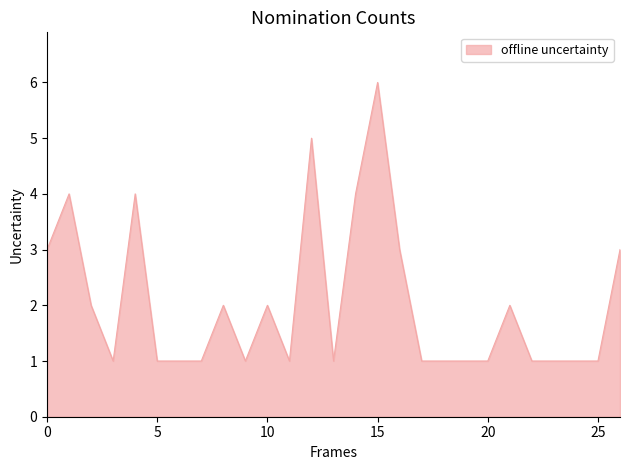

What is the greatest value displayed?

6